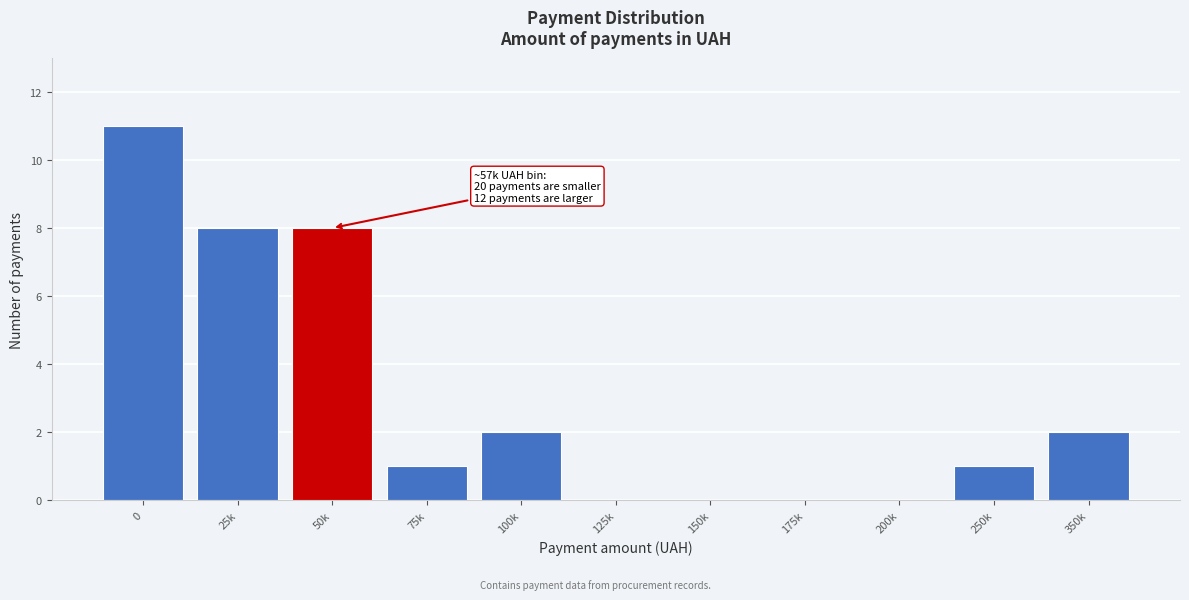

Reading left to right, what are all the values shown in this chart?

0=11	25k=8	50k=8	75k=1	100k=2	125k=0	150k=0	175k=0	200k=0	250k=1	350k=2